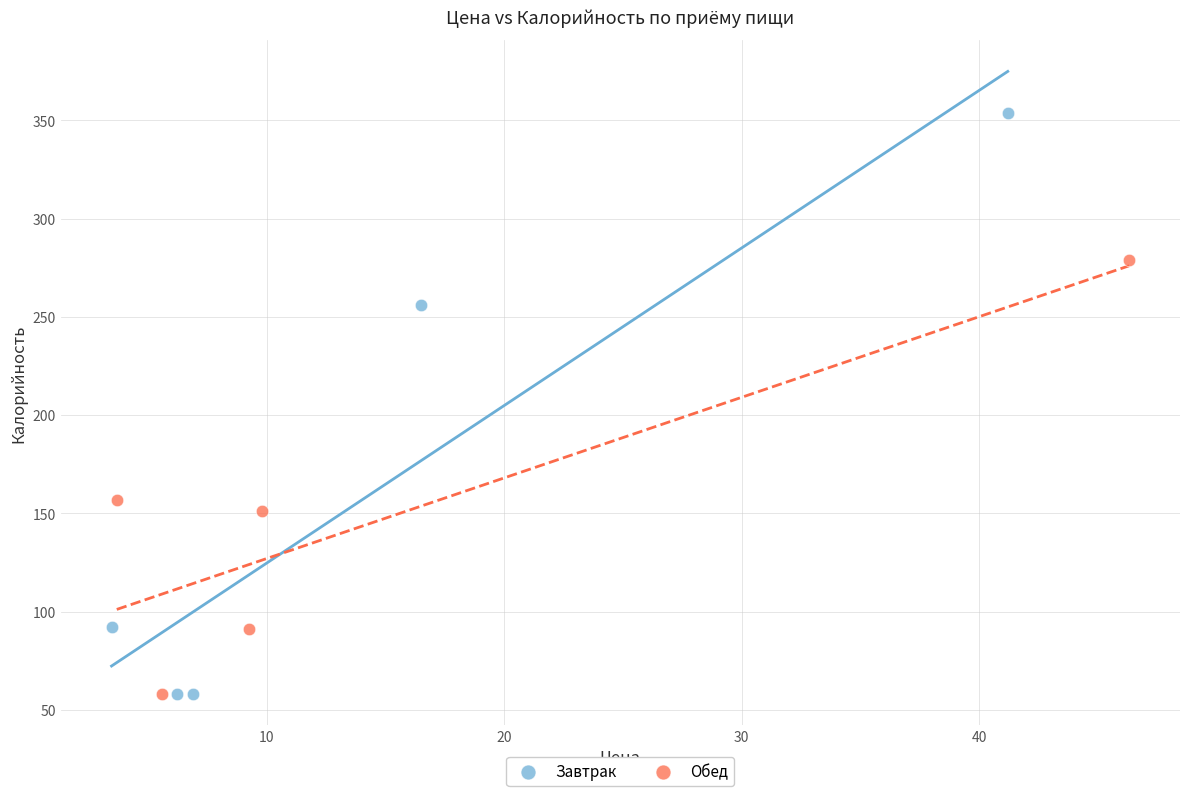

Which series has the widest spread of Y values?

Завтрак